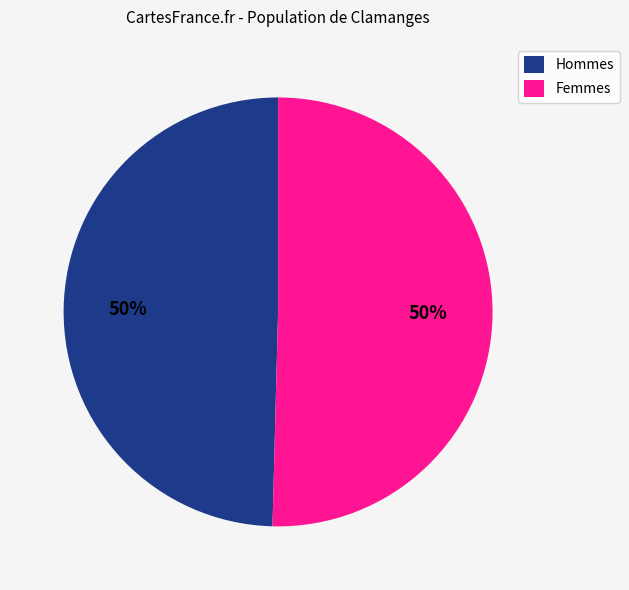

To the nearest percent, what percentage of the pie is Hommes?

50%